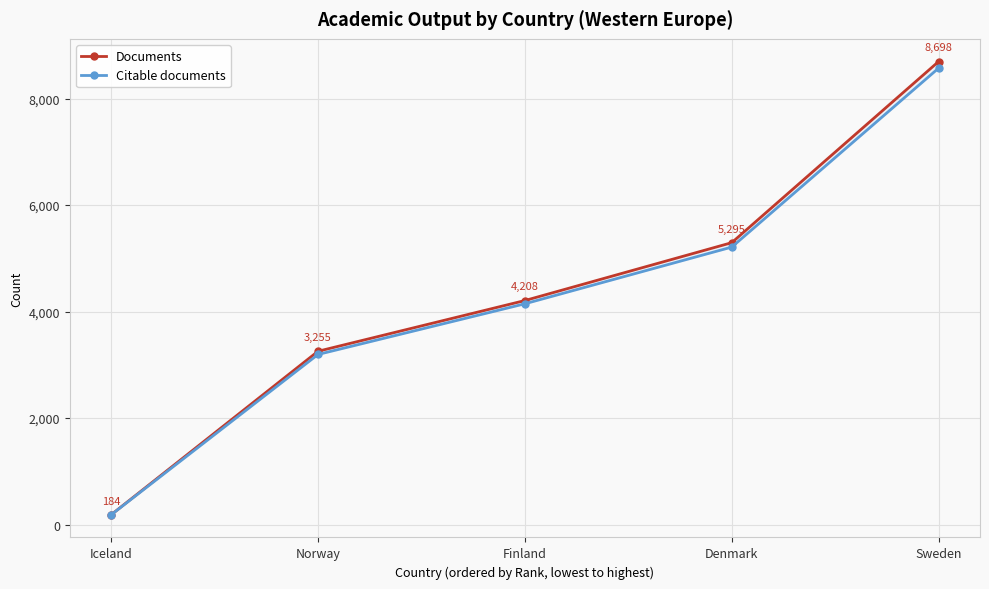

What is the sum of the Citable documents values at Denmark and Finland?

9359